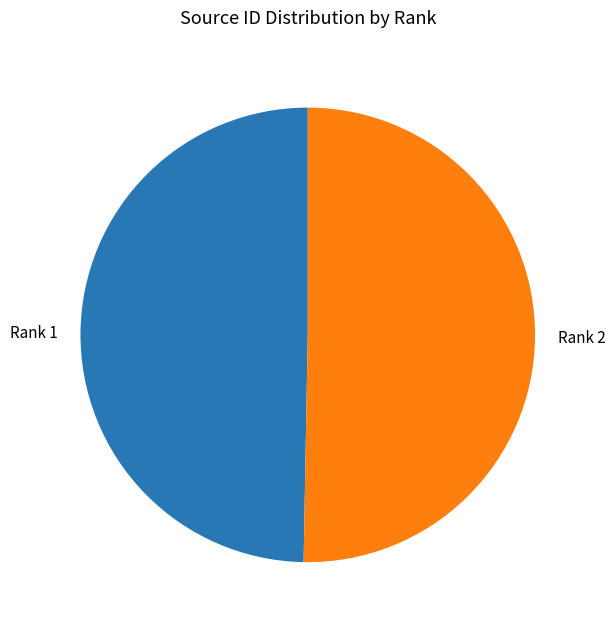

Which slice is the smallest?

Rank 1